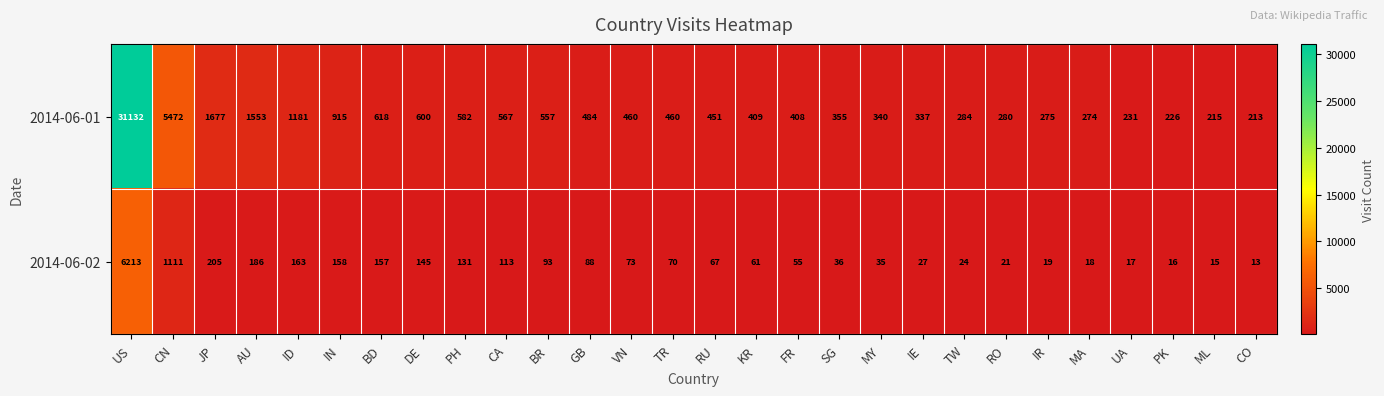

The 2014-06-02 series shows 27 at IE. True or false?

True